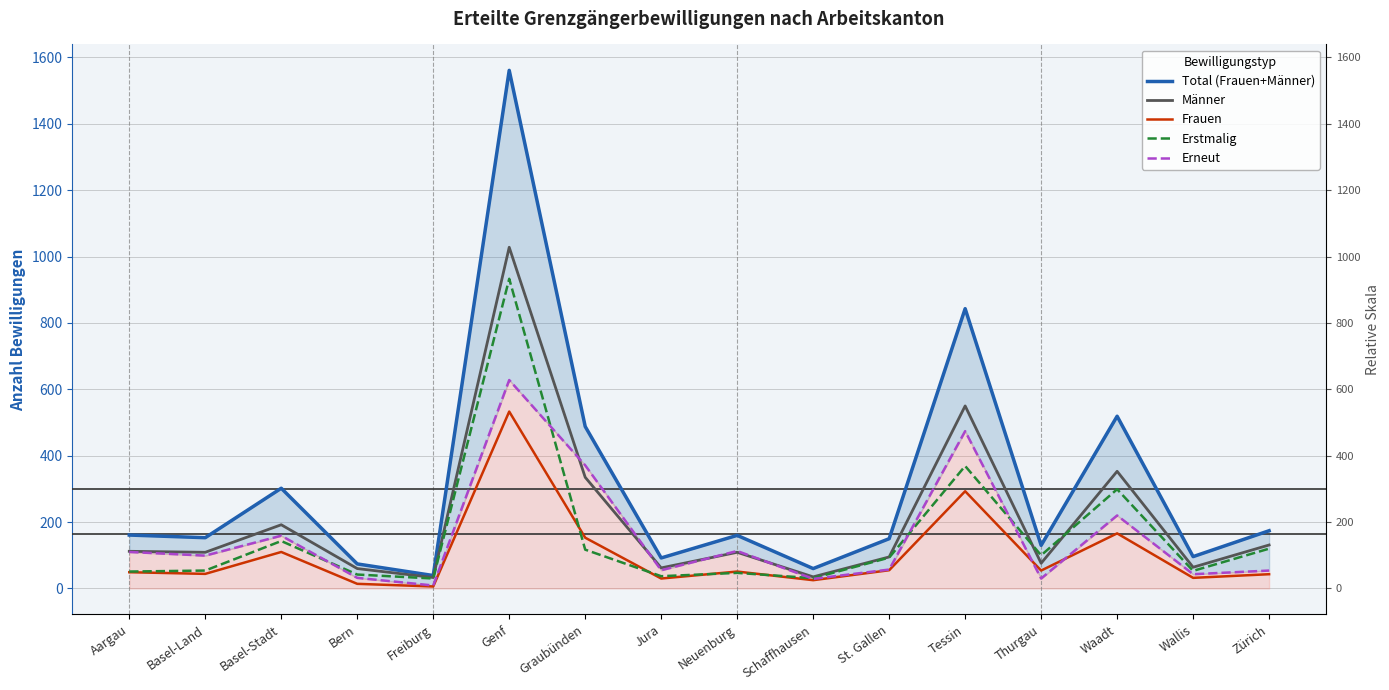

True or false: Männer and Total (Frauen+Männer) cross at least once.

False